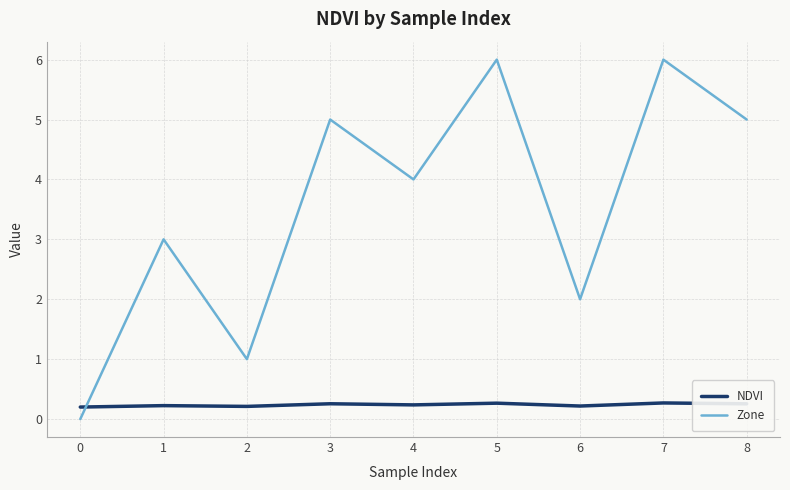

The Zone series shows 2.0 at 6. True or false?

True